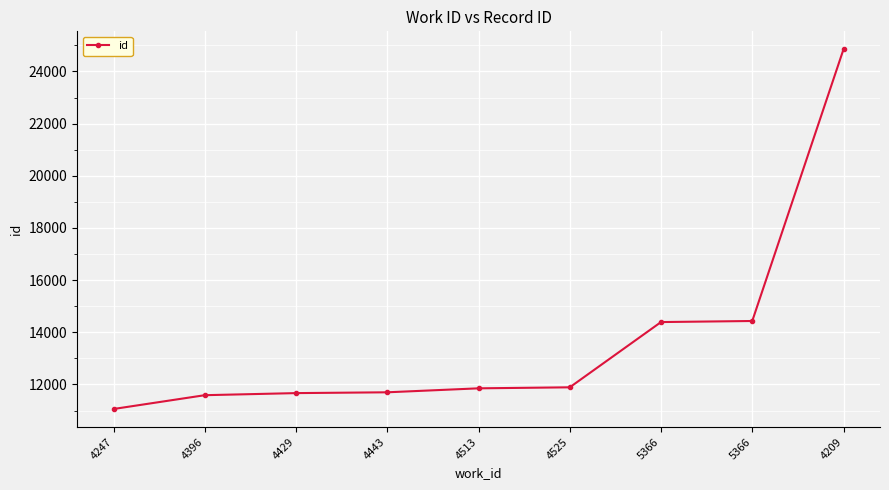

What is the difference between the maximum and second lowest values?

13262